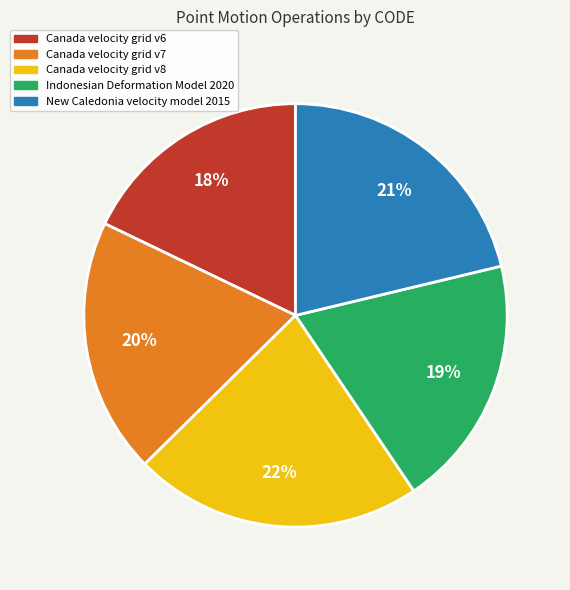

Which slice is the largest?

Canada velocity grid v8